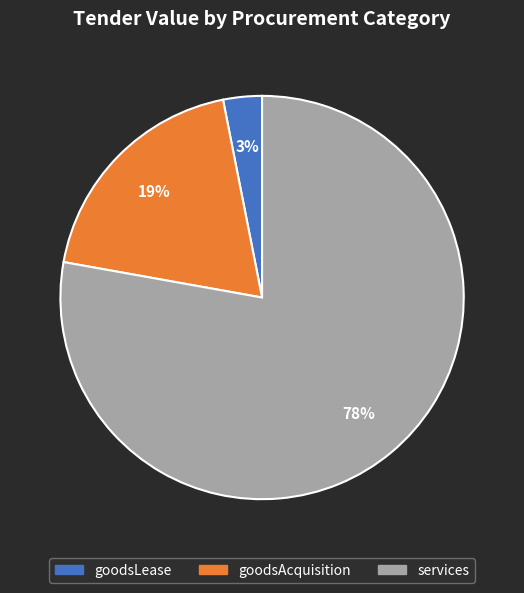

To the nearest percent, what is the difference between the largest and smallest slice percentages?

75%